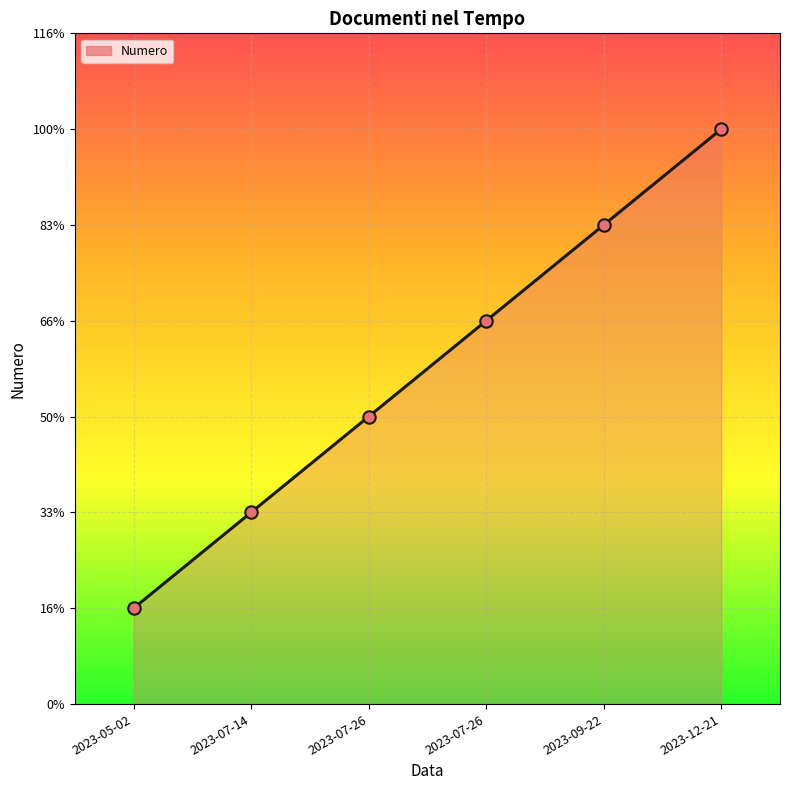

What is the ratio of the value at 2023-07-14 to the value at 2023-07-26?

0.5